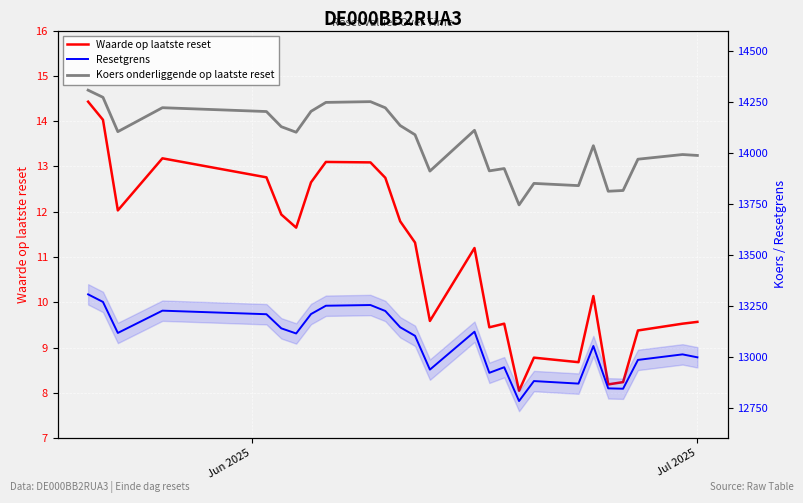

Which series has the largest total across all categories?

Koers onderliggende op laatste reset